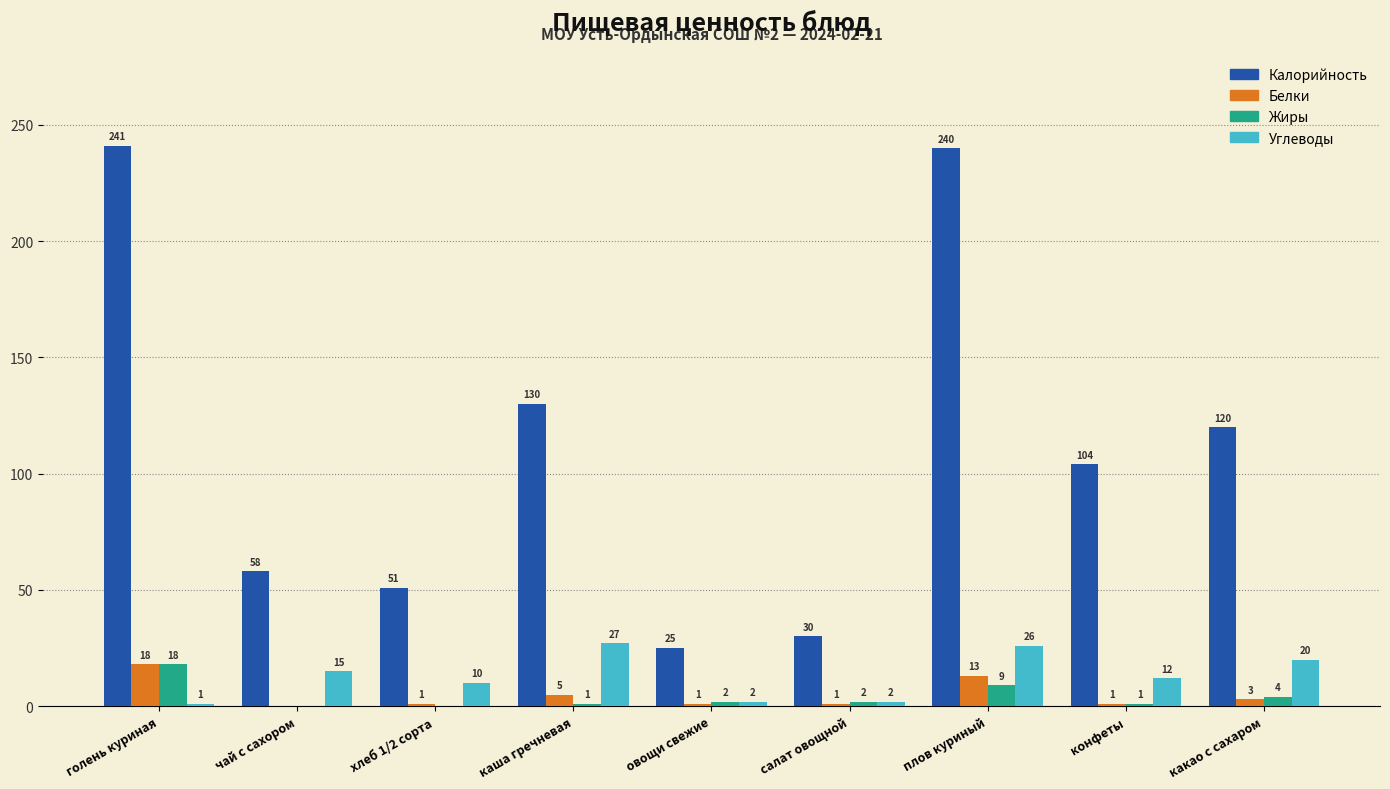

Between каша гречневая and какао с сахаром, which series saw the biggest shift?

Калорийность